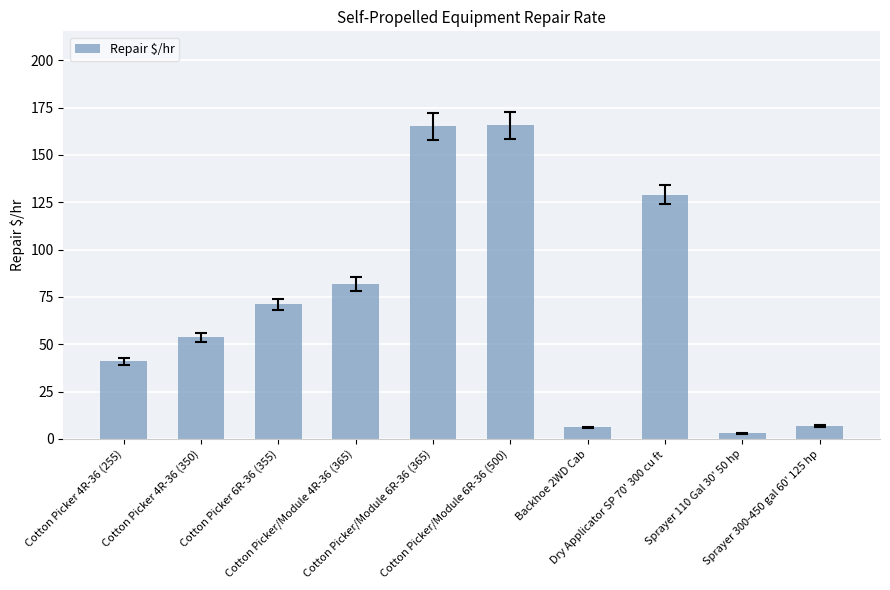

What is the difference between the values at Sprayer 300-450 gal 60' 125 hp and Cotton Picker 4R-36 (255)?

34.0